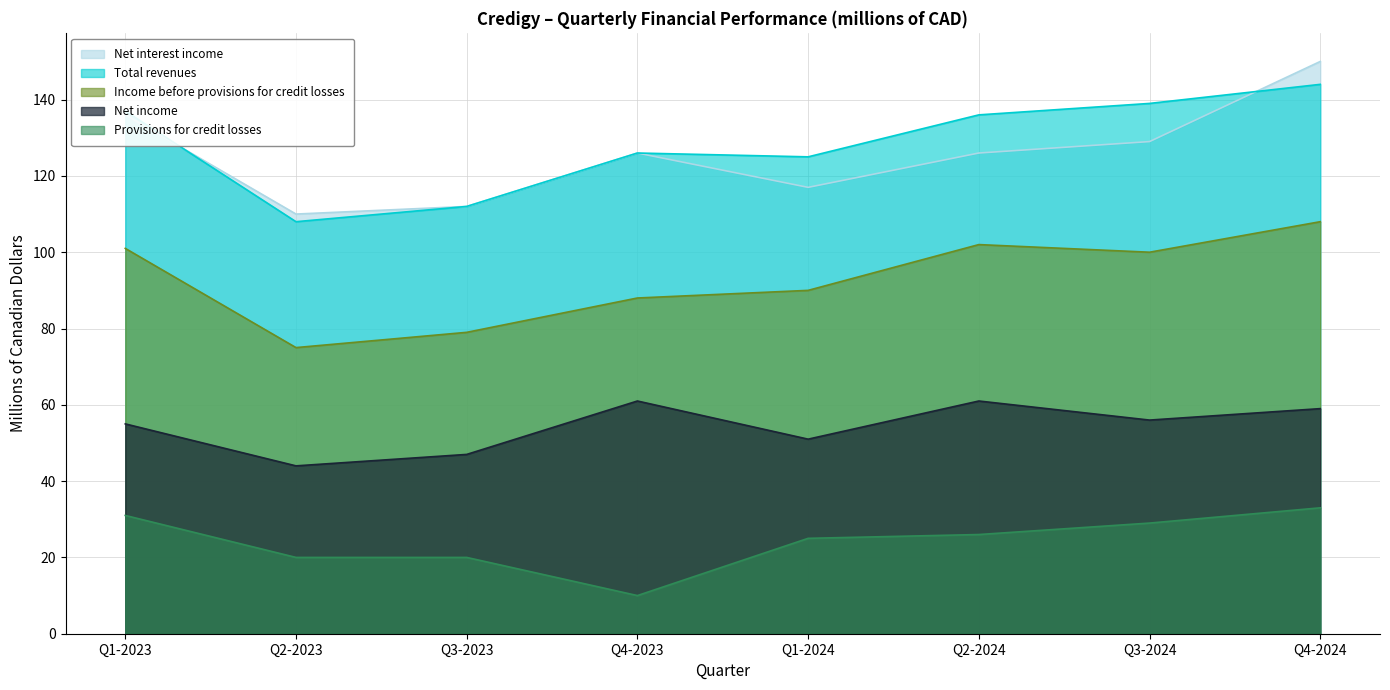

Reading left to right, what are all the values shown in this chart?

Net interest income: Q1-2023=136	Q2-2023=110	Q3-2023=112	Q4-2023=126	Q1-2024=117	Q2-2024=126	Q3-2024=129	Q4-2024=150
Total revenues: Q1-2023=137	Q2-2023=108	Q3-2023=112	Q4-2023=126	Q1-2024=125	Q2-2024=136	Q3-2024=139	Q4-2024=144
Income before provisions for credit losses: Q1-2023=101	Q2-2023=75	Q3-2023=79	Q4-2023=88	Q1-2024=90	Q2-2024=102	Q3-2024=100	Q4-2024=108
Net income: Q1-2023=55	Q2-2023=44	Q3-2023=47	Q4-2023=61	Q1-2024=51	Q2-2024=61	Q3-2024=56	Q4-2024=59
Provisions for credit losses: Q1-2023=31	Q2-2023=20	Q3-2023=20	Q4-2023=10	Q1-2024=25	Q2-2024=26	Q3-2024=29	Q4-2024=33